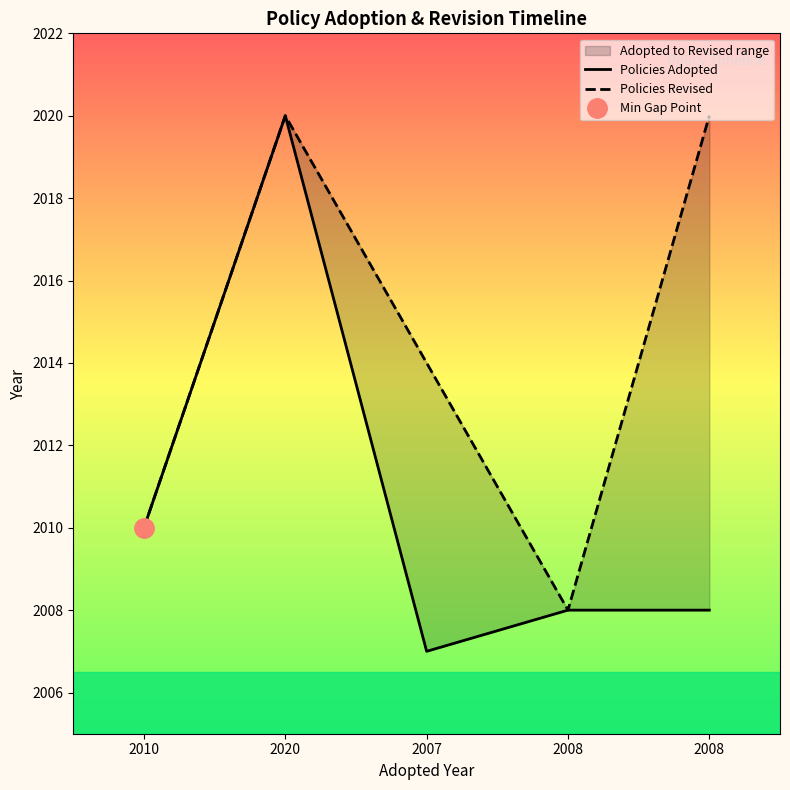

The Policies Adopted series shows 2007 at 2007. True or false?

True